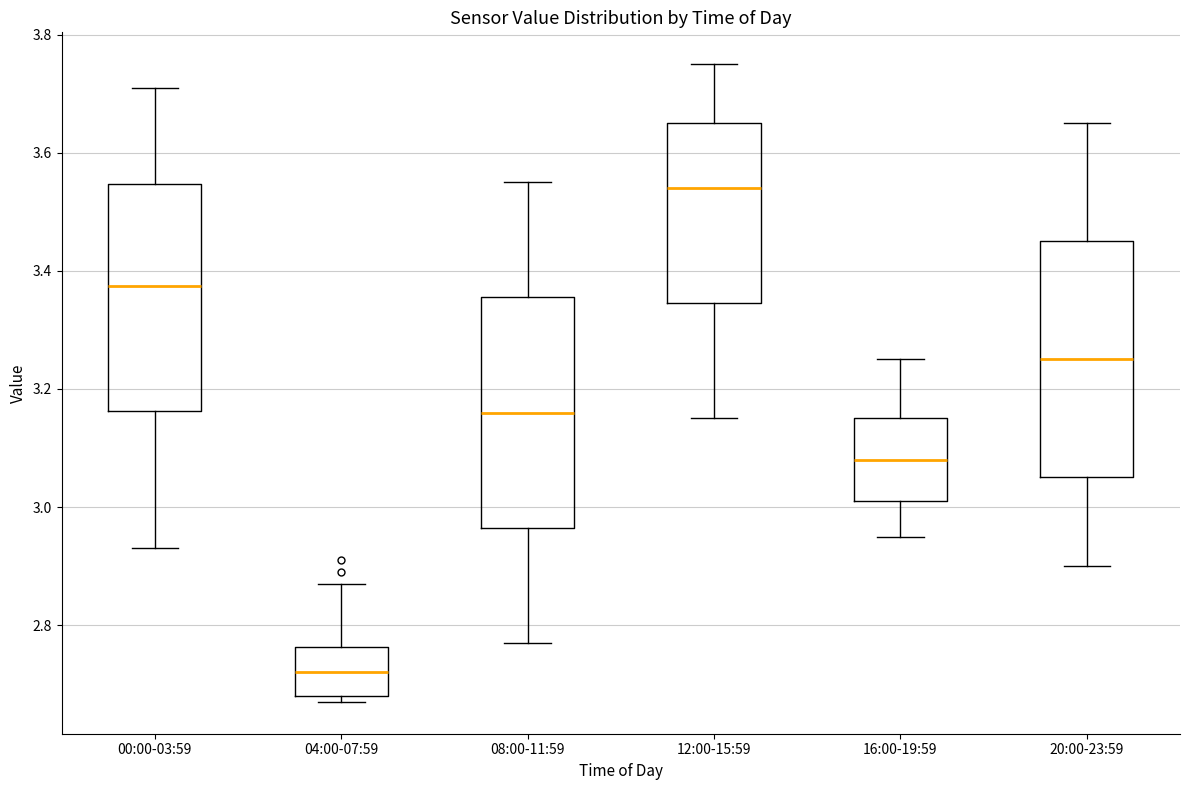

Which box's median line is the highest?

12:00-15:59